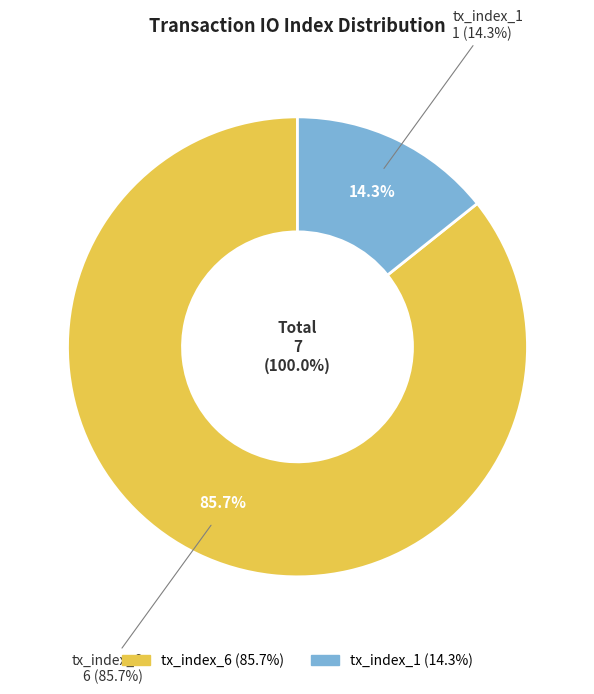

To the nearest percent, what percentage of the pie is tx_index_6?

86%